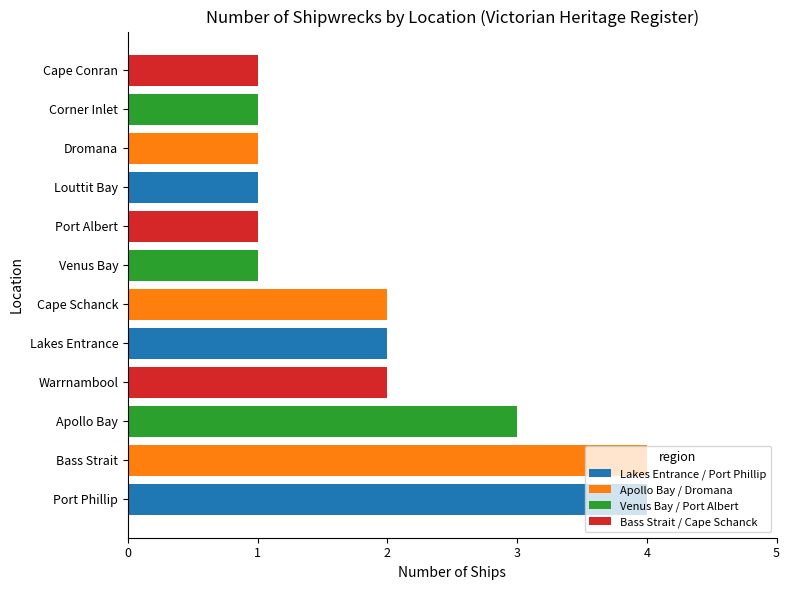

What is the difference between the second highest and second lowest values?

3